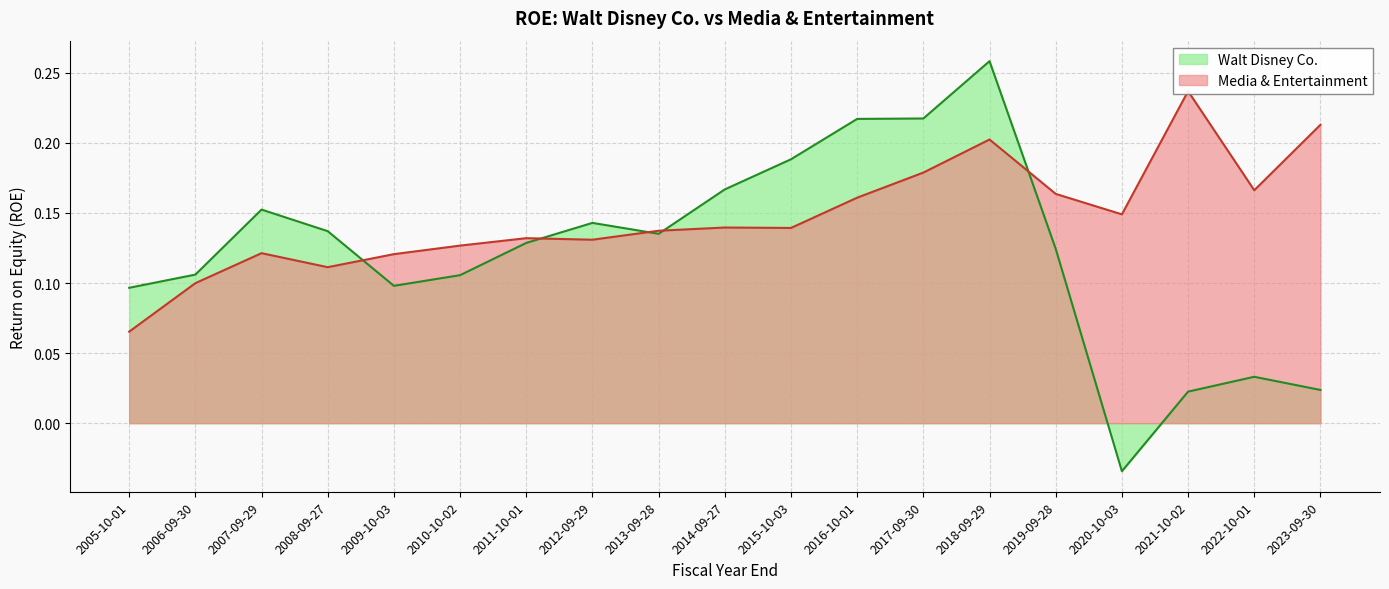

Where do Walt Disney Co. and Media & Entertainment first cross each other?

2008-09-27 and 2009-10-03